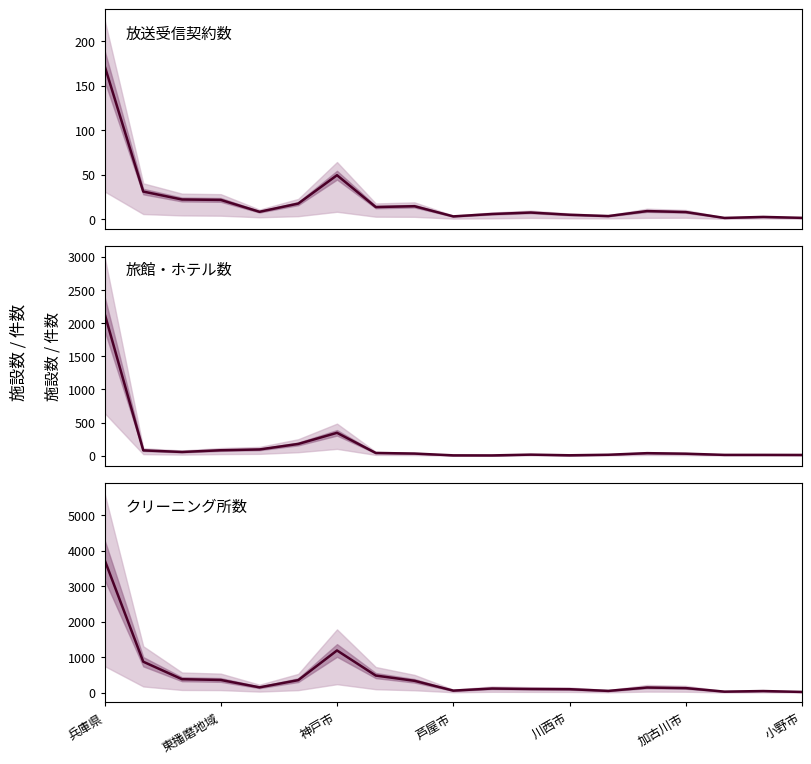

What is the difference between the 放送受信契約数 values at 10 and 14?

3.3